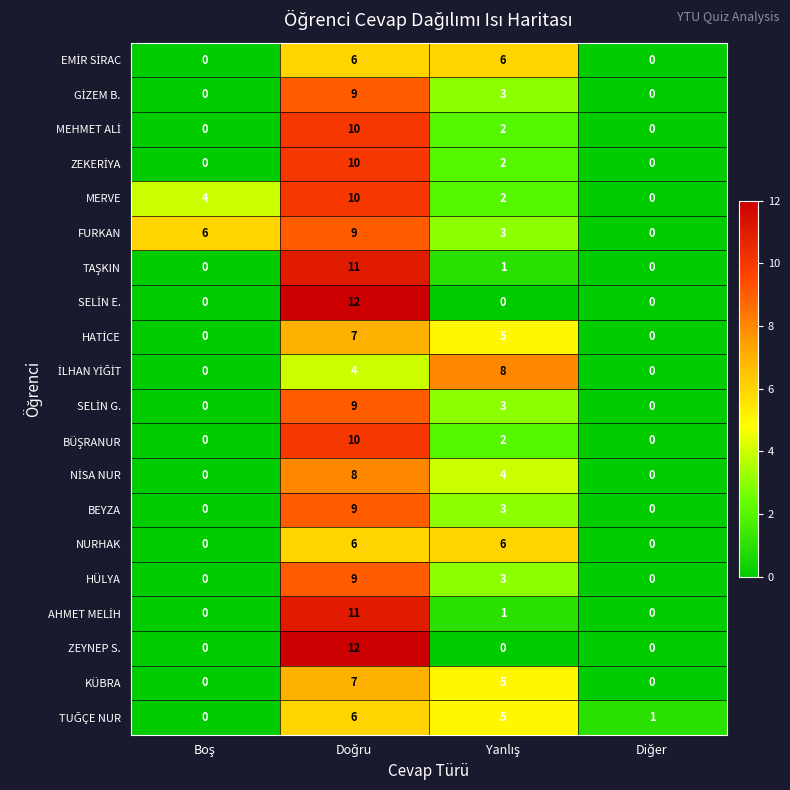

Count the number of data series in this chart.

20